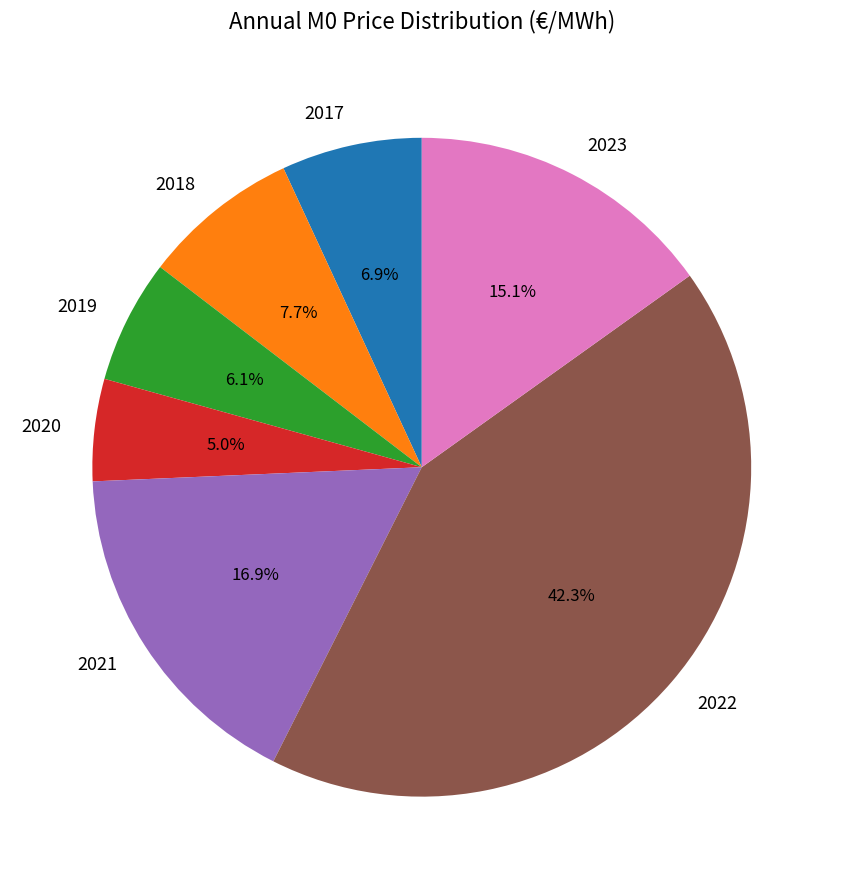

What percentage do 2018 and 2019 together represent?

13.8%